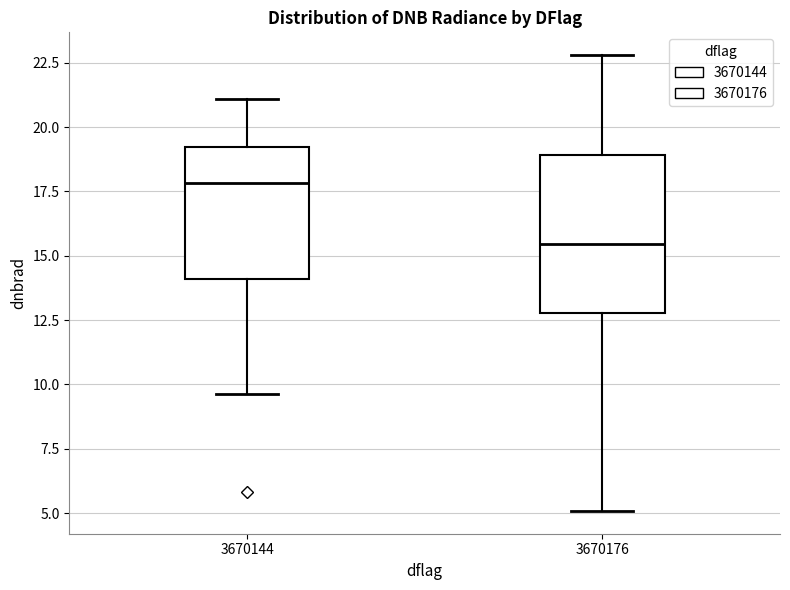

Reading left to right, read every box against the y-axis: the position of its median line, the range the box covers, and the ends of its whiskers. The values are not printed on the chart, so give them approximately, as read against the axis.

3670144: median 18.0, box 14.0 to 19.0, whiskers 9.5 to 21.0
3670176: median 15.5, box 13.0 to 19.0, whiskers 5.0 to 23.0